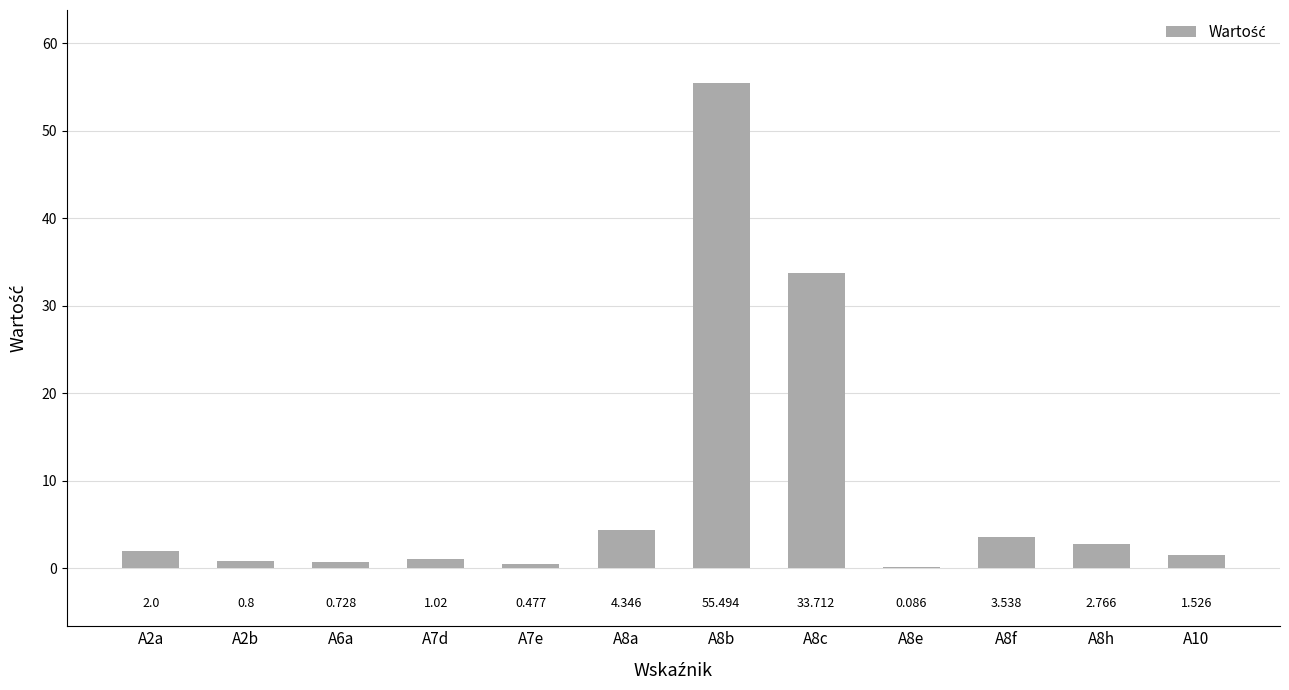

How many categories are shown in the chart?

12